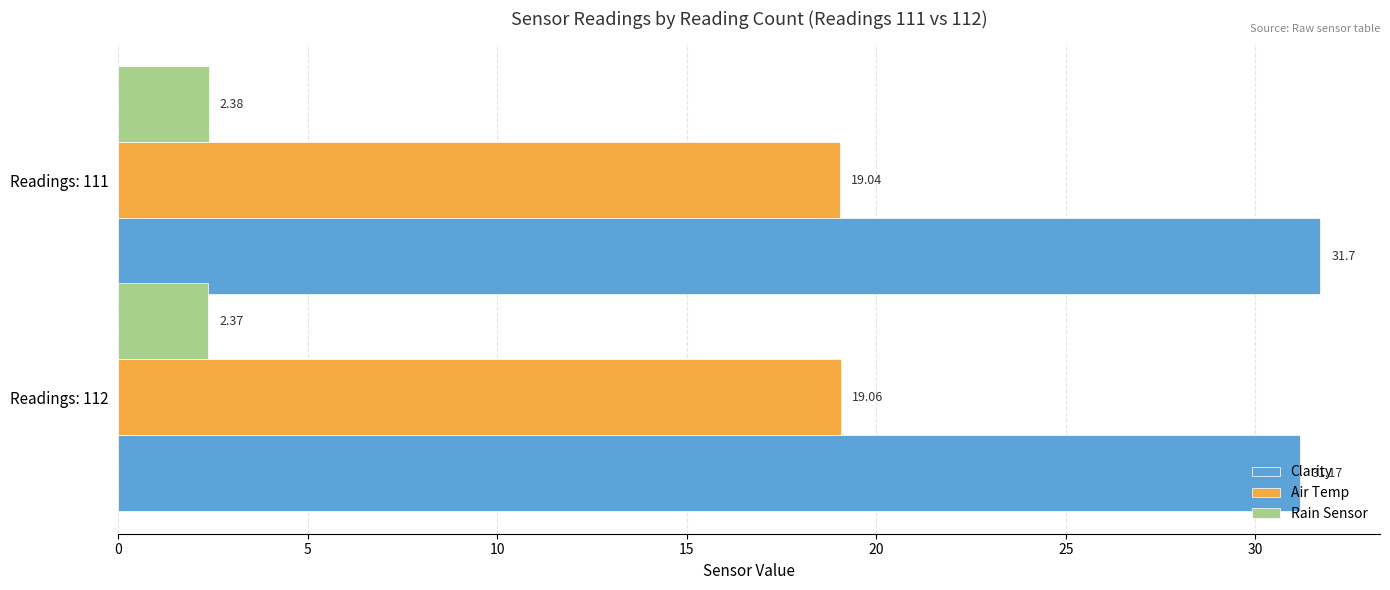

What is the difference between the maximum and minimum values in the Clarity series?

0.5